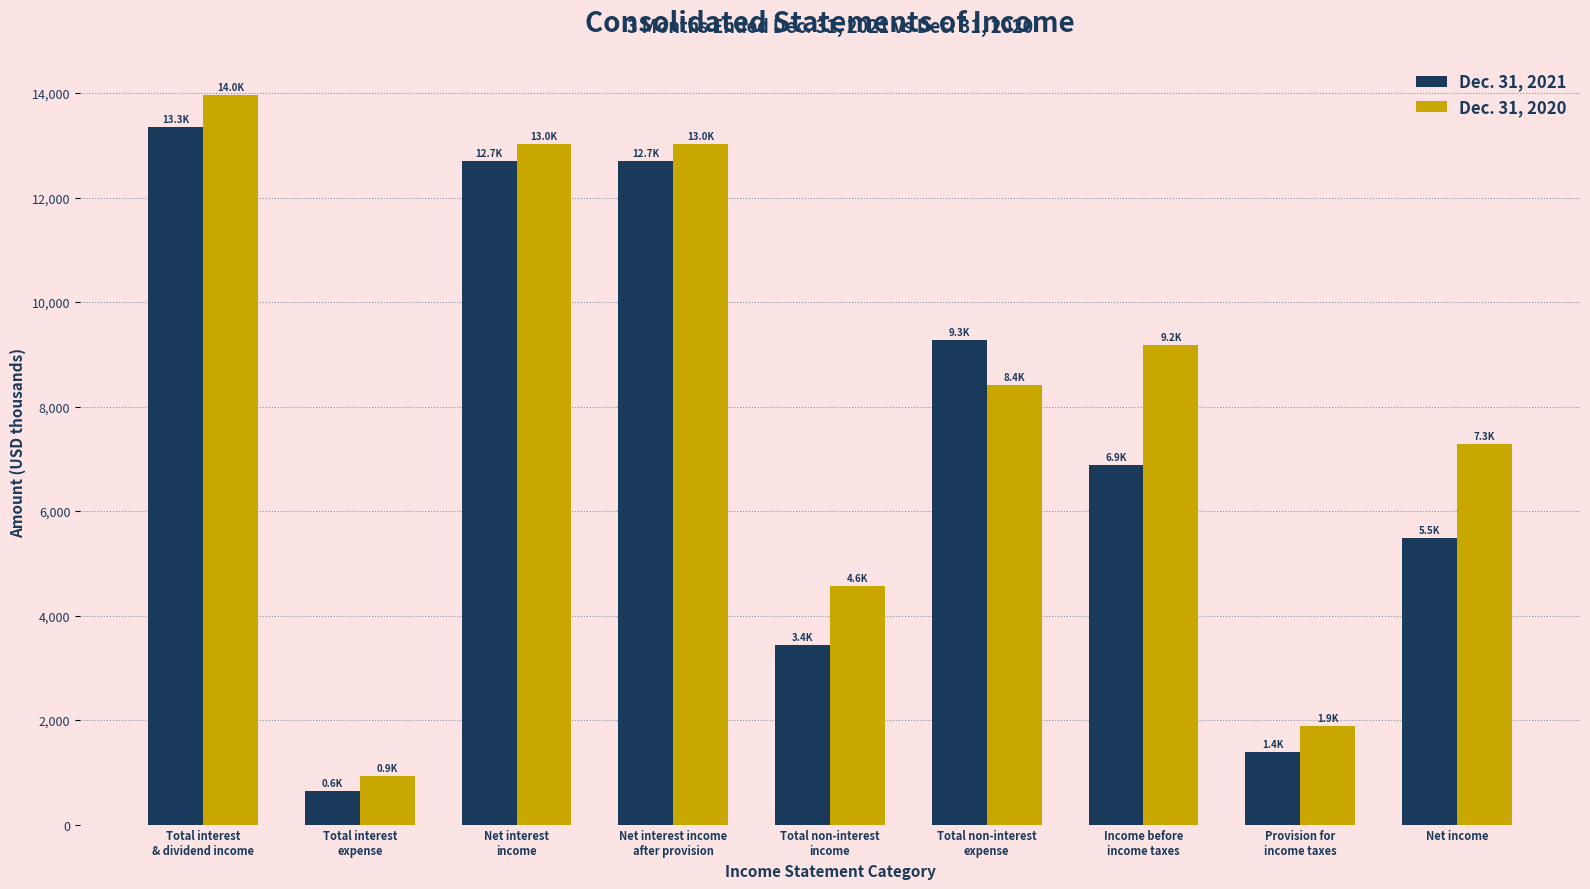

Reading left to right, list all the values displayed in this chart.

Dec. 31, 2021: 13342	646	12696	12696	3442	9264	6874	1389	5485
Dec. 31, 2020: 13957	933	13024	13024	4559	8410	9173	1883	7290